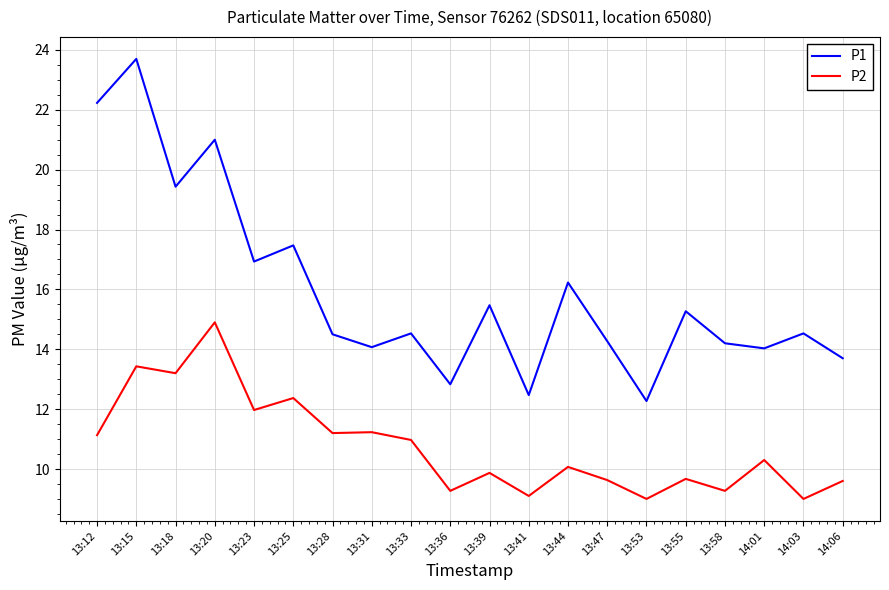

Count the number of data series in this chart.

2